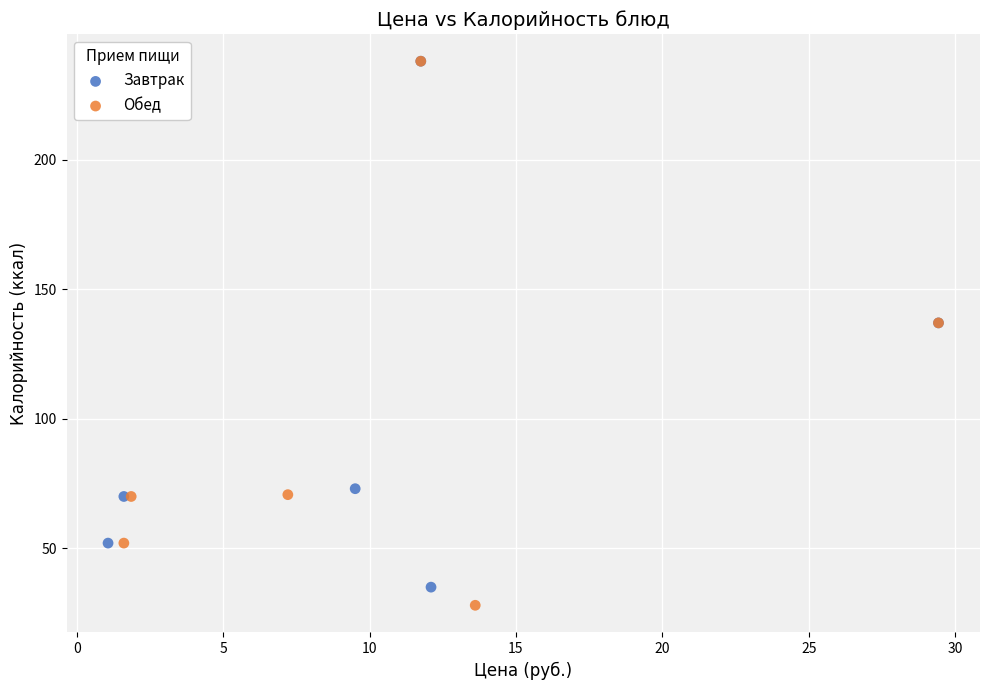

What are all the series names shown in the legend?

Завтрак, Обед